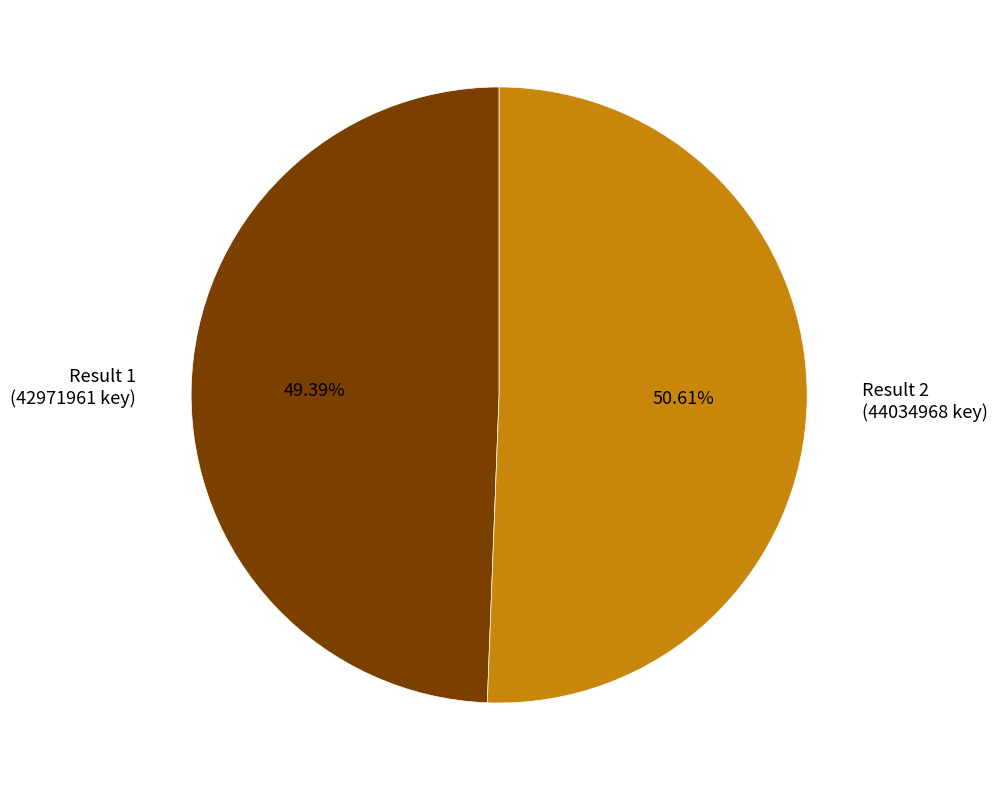

Which category accounts for the majority?

Result 2 (44034968 key)